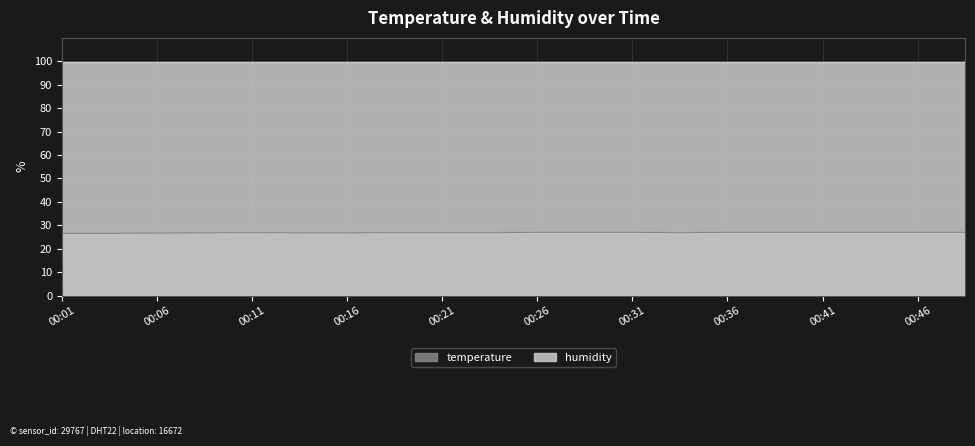

True or false: the data shows 17.9 at 00:36.

False